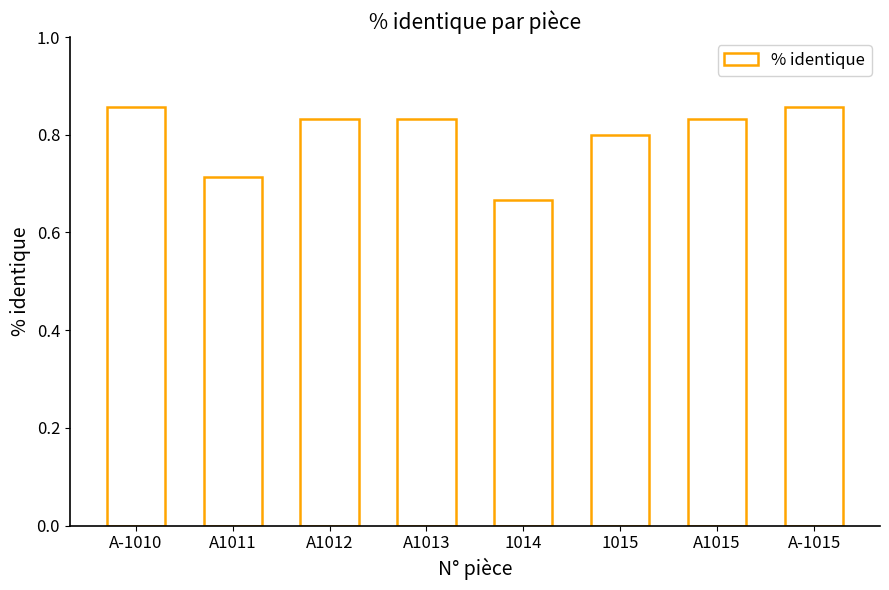

What is the label of the 7th bar from the left?

A1015